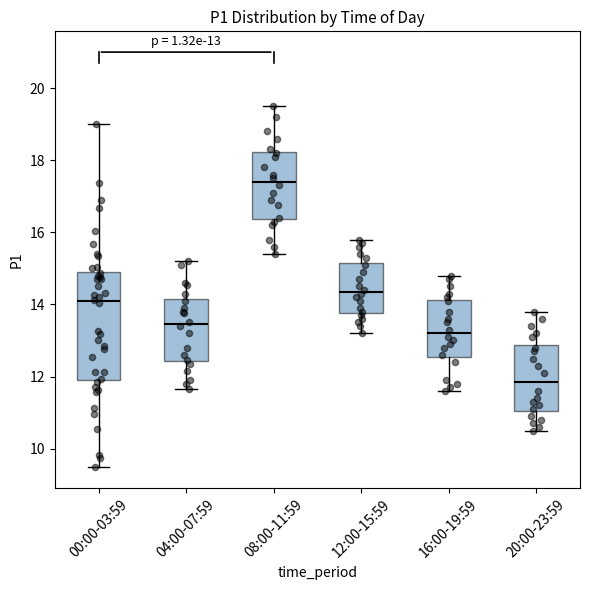

Which box is the tallest, from its lower edge to its upper edge?

00:00-03:59